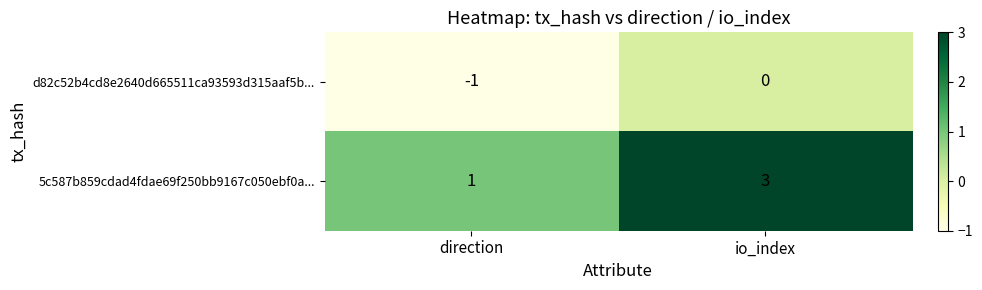

Is the value of 5c587b859cdad4fdae69f250bb9167c050ebf0a... at io_index greater than the value of d82c52b4cd8e2640d665511ca93593d315aaf5b... at io_index?

Yes